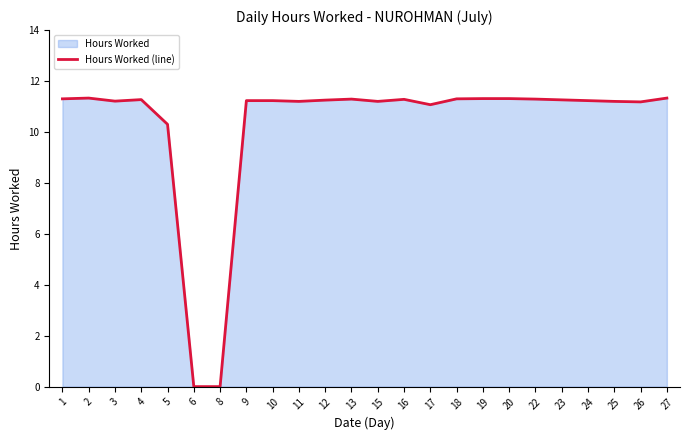

What is the ratio of the value at 18 to the value at 13?

1.0